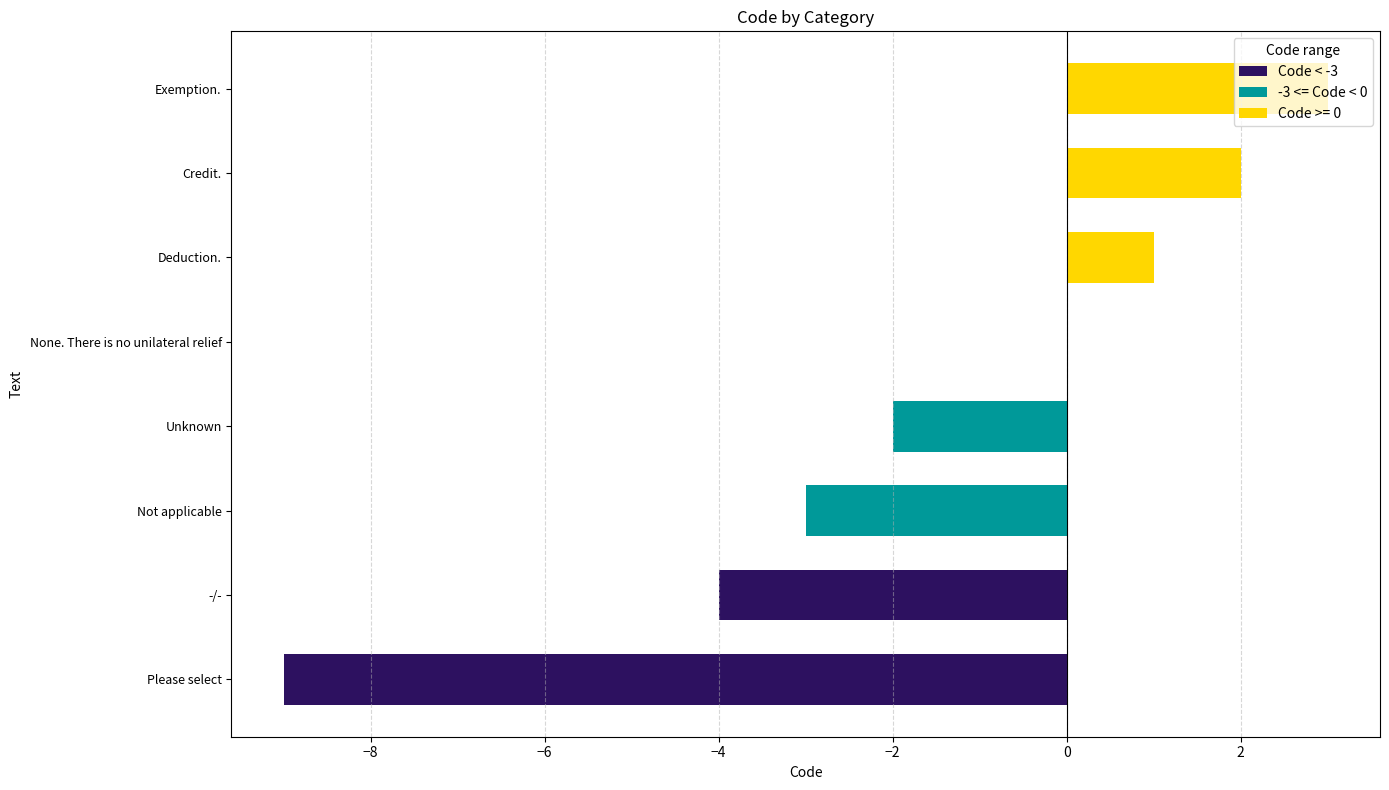

The chart shows a value of -2 at -/-. True or false?

False